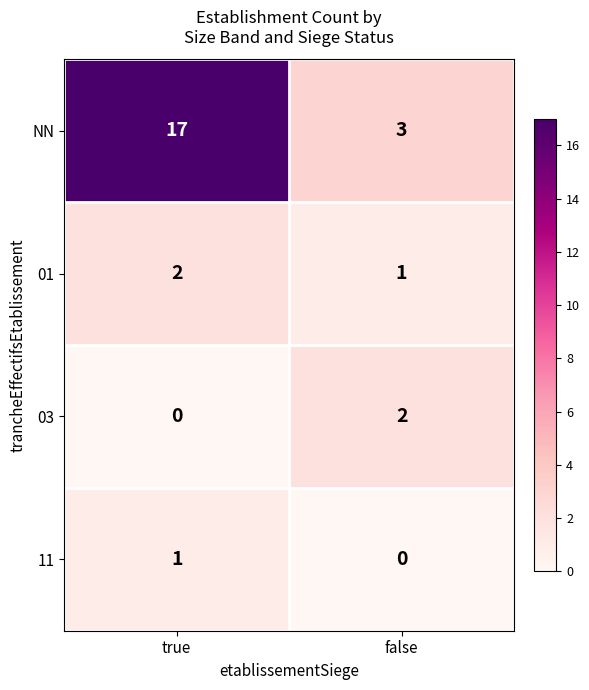

What is the greatest value displayed?

17